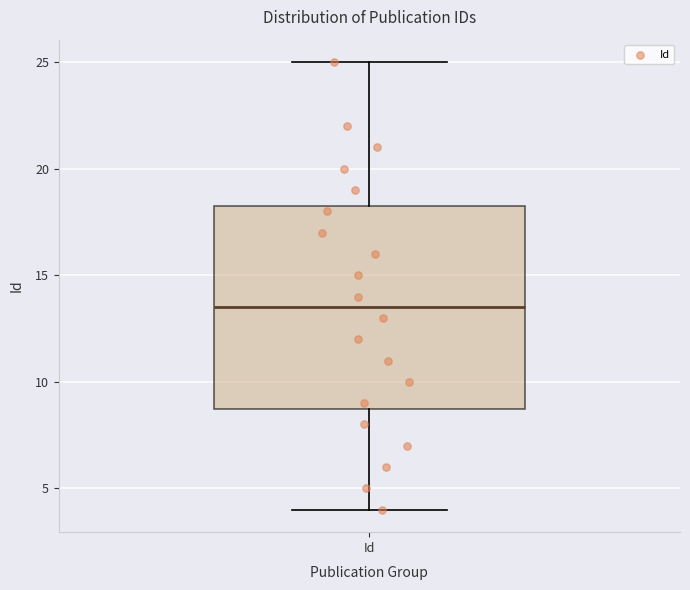

Where does the lower whisker of the box for Id end on the y-axis? The values are not printed on the chart, so give them approximately, as read against the axis.

4.0